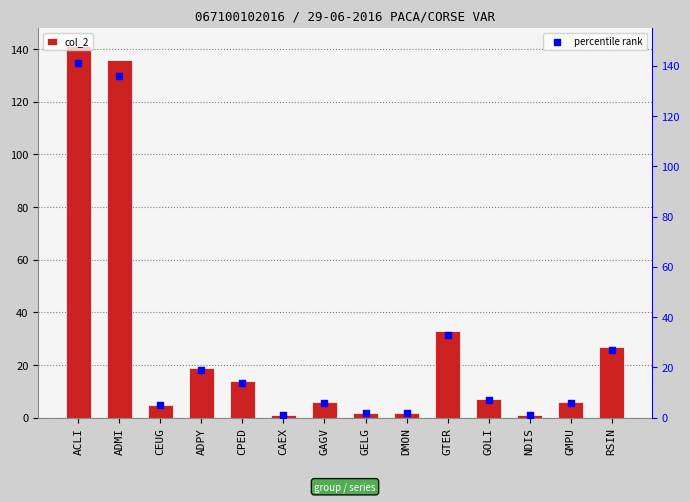

Which series reaches the maximum Y coordinate?

col_2